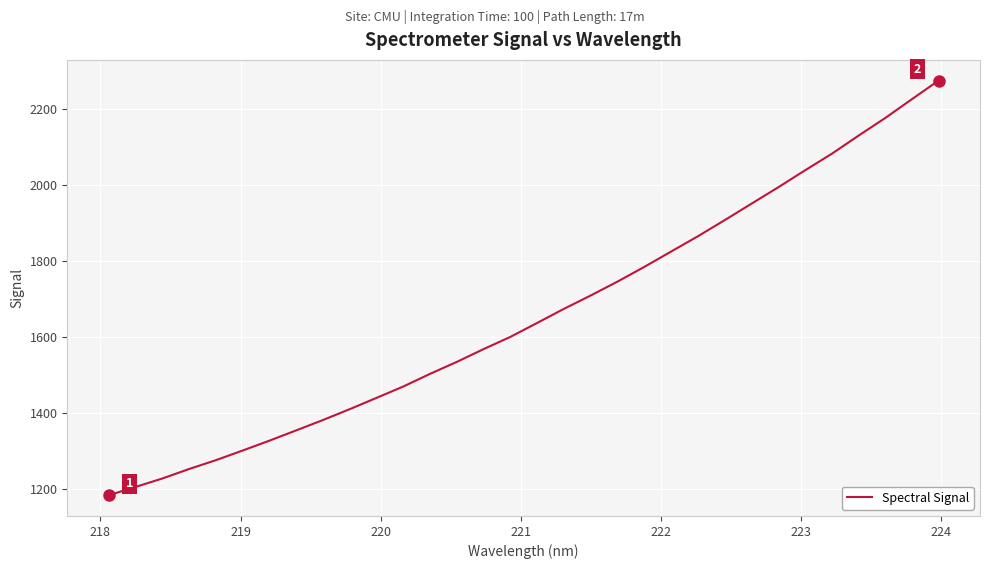

How many lines are shown in the chart?

1